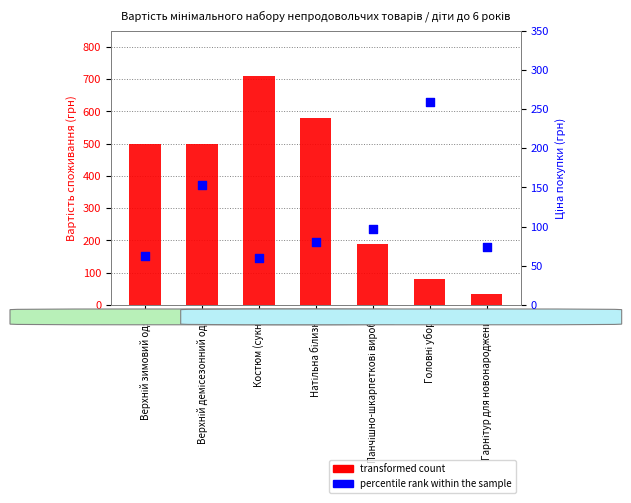

Is the value of transformed count at Верхній зимовий одяг greater than the value of percentile rank within the sample at Костюм (сукня)?

Yes